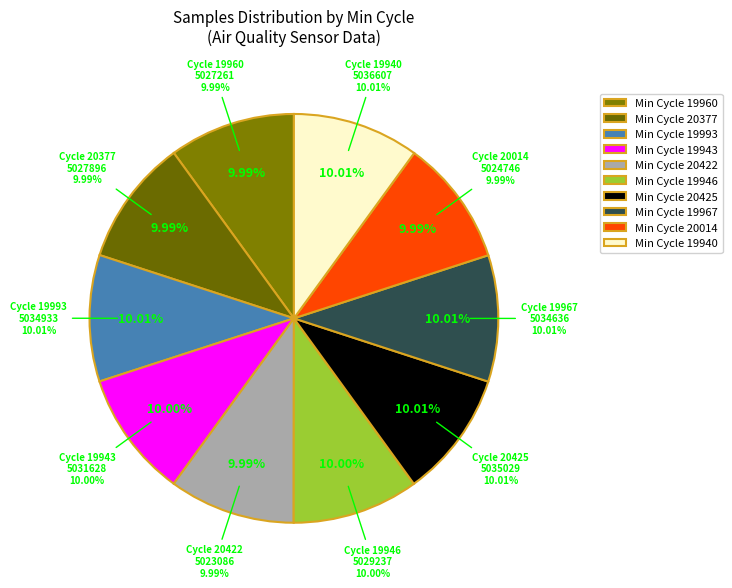

Which category has the smallest portion of the pie?

20422